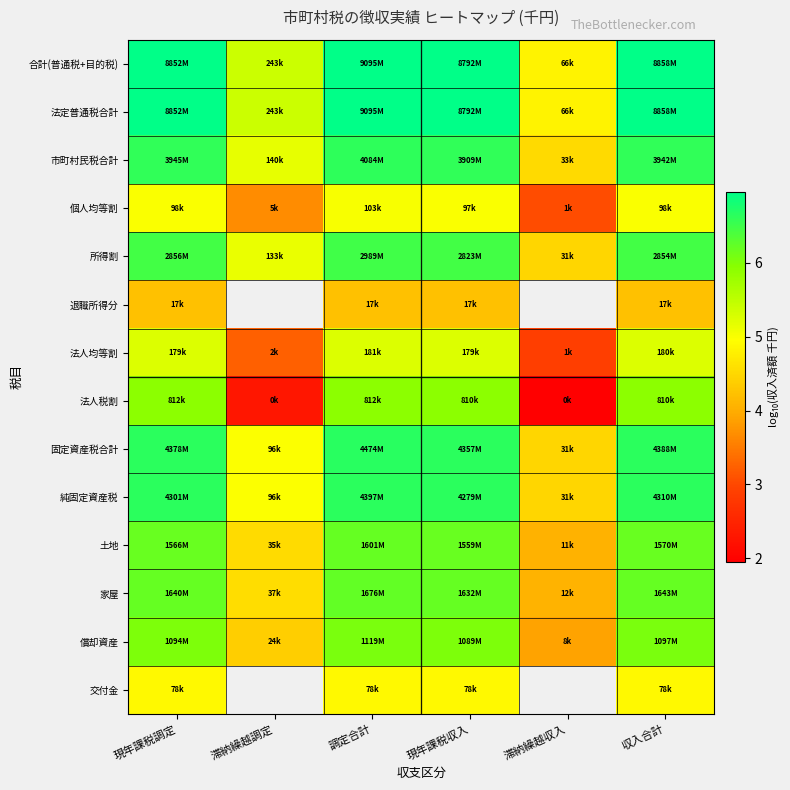

Which has a higher value, 調定合計 or 現年課税収入?

調定合計